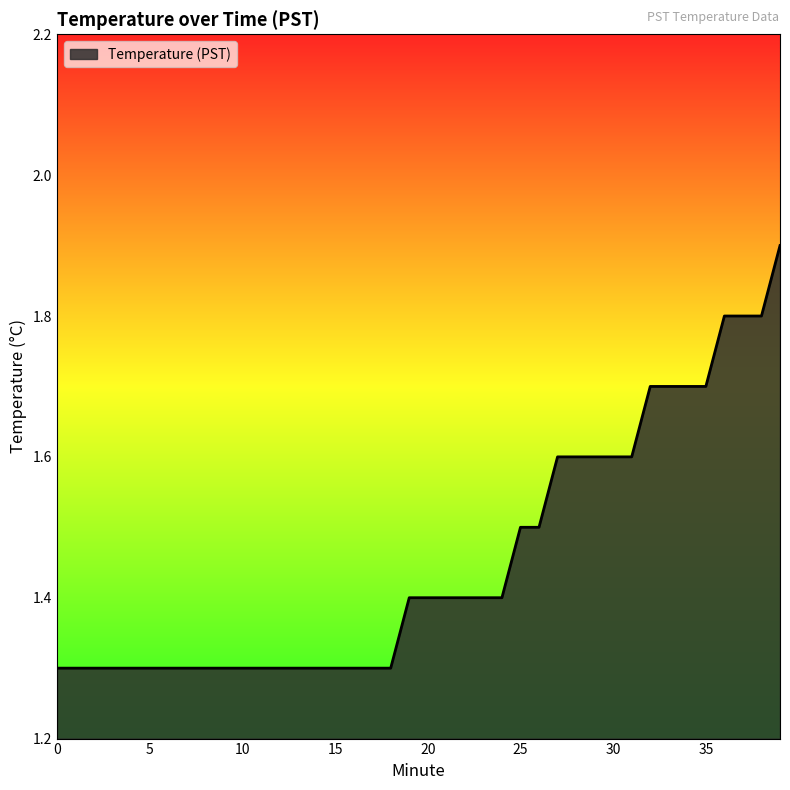

What is the difference between the second highest and second lowest values?

0.5